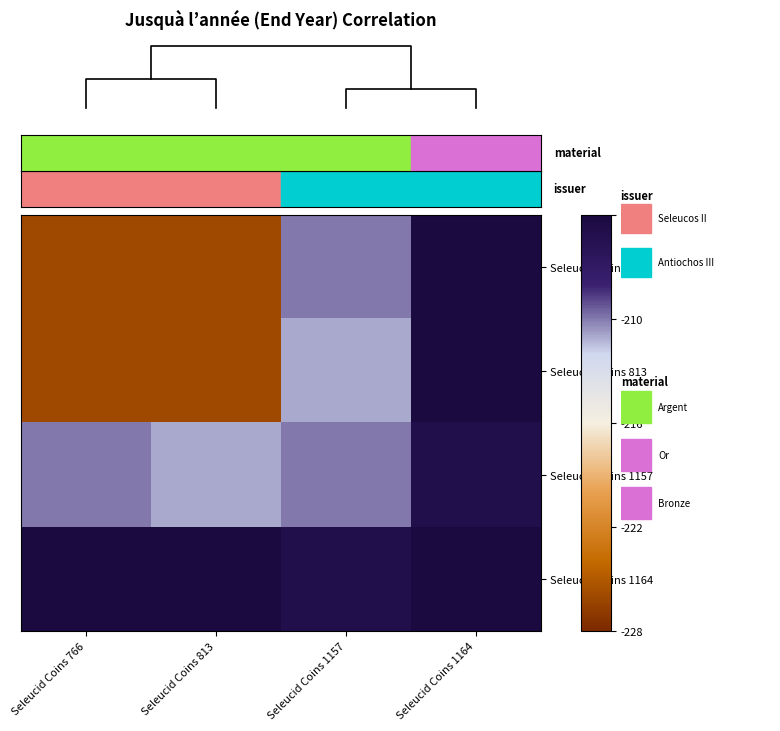

Is it true that Seleucid Coins 766 equals -110 at Seleucid Coins 813?

False